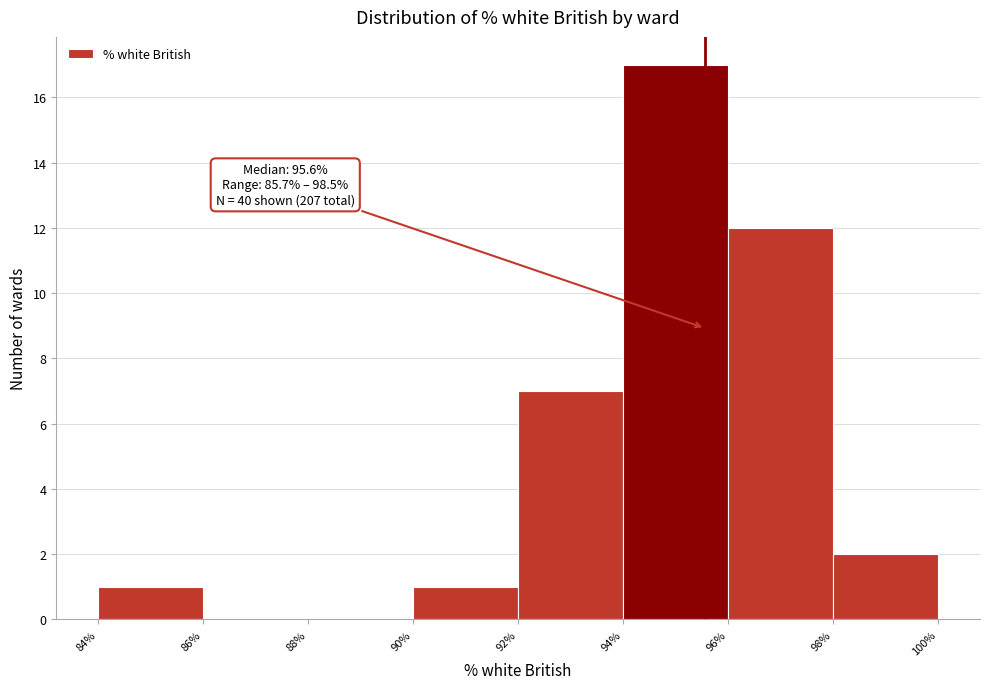

Over which range of the x-axis is the bar tallest?

94% to 96%